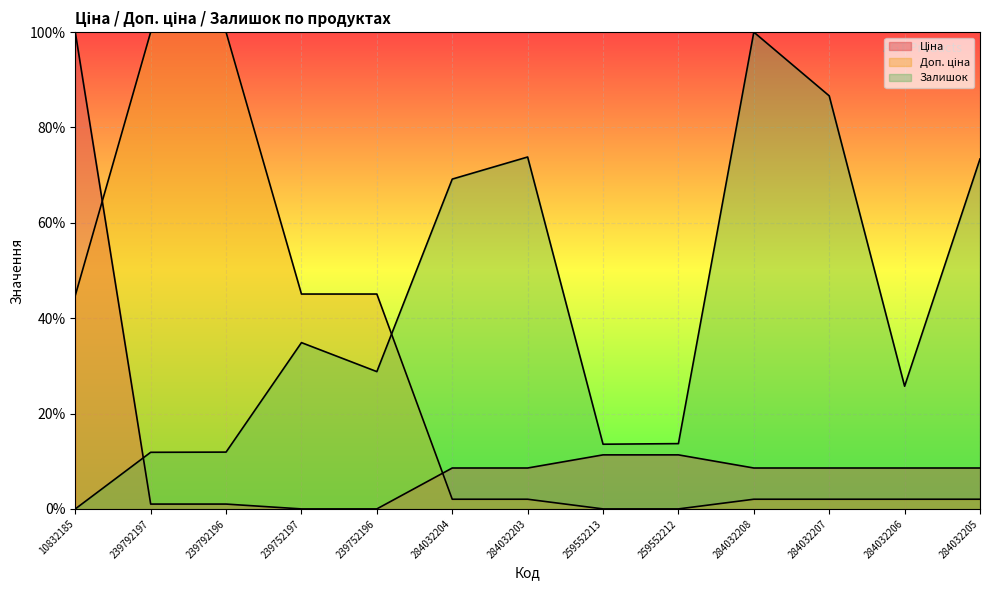

What is the value of the Доп. ціна point at the 1st from the left?

44.8